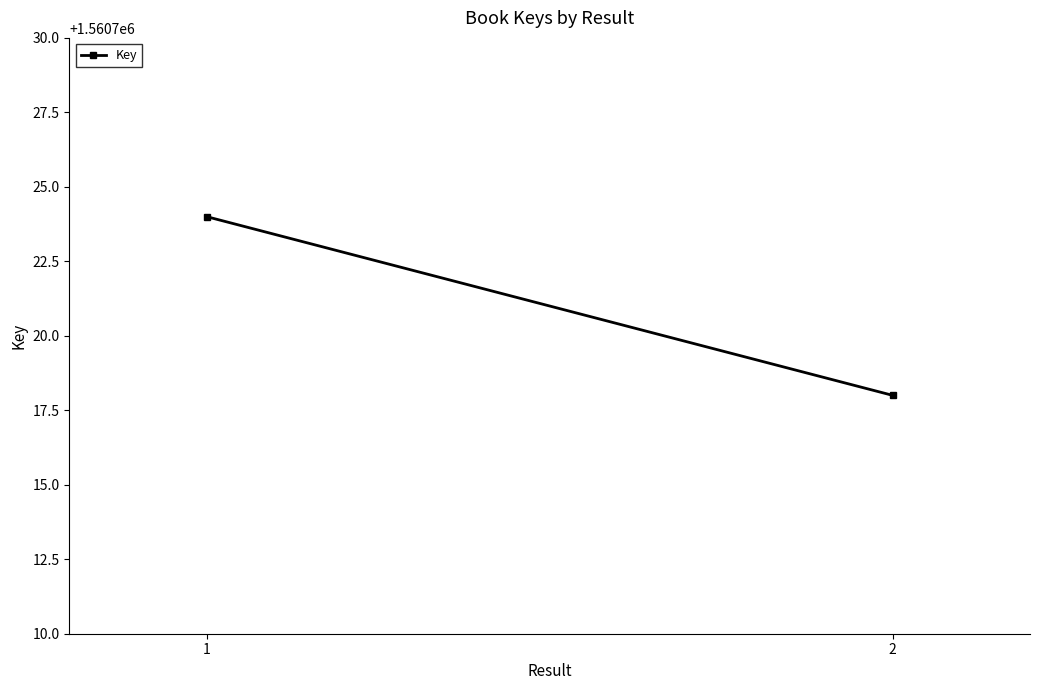

Reading left to right, transcribe all the data shown in this chart.

1=1560724	2=1560718